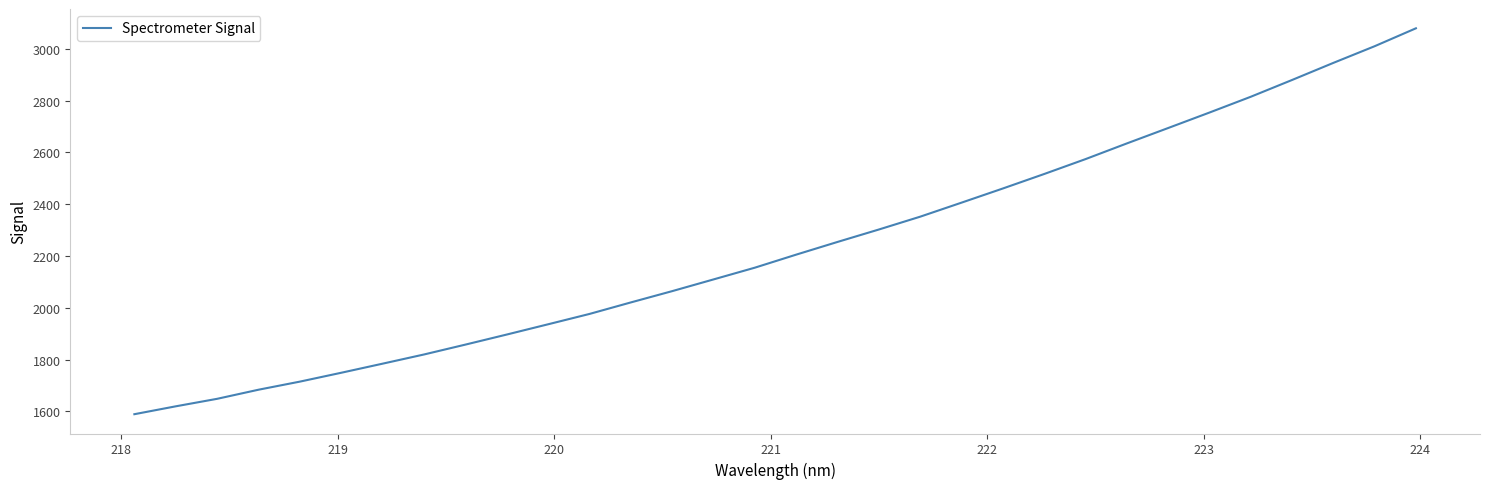

What is the difference between the maximum and minimum values?

1490.5